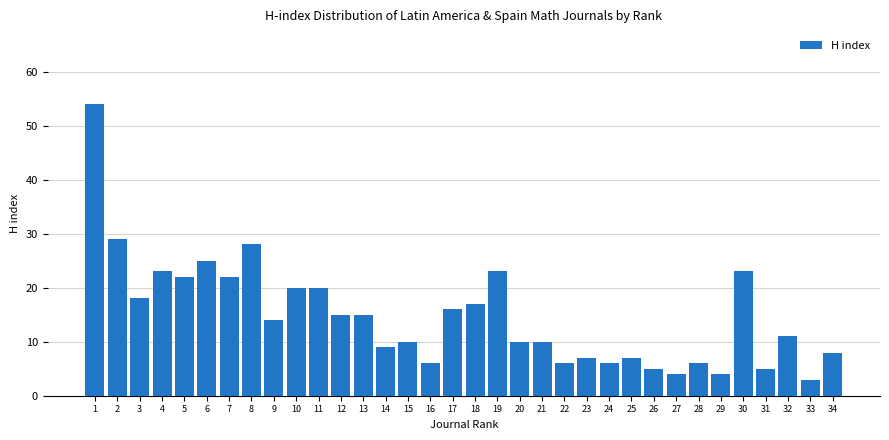

What is the maximum value shown in the chart?

54